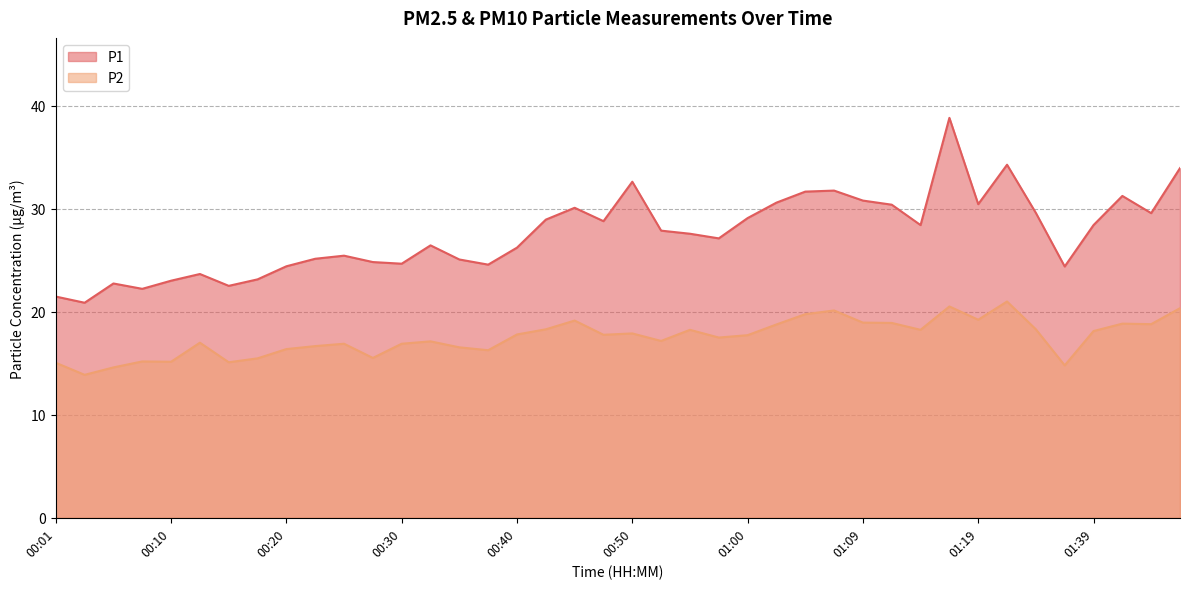

Reading left to right, what are all the values shown in this chart?

P1: 00:01=21.5	00:03=20.9	00:05=22.8	00:08=22.2	00:10=23.0	00:13=23.7	00:15=22.5	00:18=23.1	00:20=24.4	00:23=25.1	00:25=25.4	00:28=24.8	00:30=24.7	00:32=26.4	00:35=25.1	00:37=24.6	00:40=26.2	00:42=28.9	00:45=30.1	00:47=28.8	00:50=32.6	00:52=27.9	00:55=27.6	00:57=27.1	01:00=29.1	01:02=30.6	01:05=31.7	01:07=31.8	01:09=30.8	01:12=30.4	01:14=28.4	01:17=38.8	01:19=30.4	01:22=34.3	01:24=29.6	01:37=24.4	01:39=28.4	01:42=31.2	01:44=29.6	01:46=34.0
P2: 00:01=15.1	00:03=13.9	00:05=14.6	00:08=15.2	00:10=15.2	00:13=17.0	00:15=15.1	00:18=15.5	00:20=16.4	00:23=16.7	00:25=16.9	00:28=15.5	00:30=16.9	00:32=17.1	00:35=16.6	00:37=16.3	00:40=17.8	00:42=18.3	00:45=19.1	00:47=17.8	00:50=17.9	00:52=17.2	00:55=18.2	00:57=17.5	01:00=17.7	01:02=18.8	01:05=19.8	01:07=20.1	01:09=18.9	01:12=18.9	01:14=18.2	01:17=20.5	01:19=19.2	01:22=21.0	01:24=18.3	01:37=14.8	01:39=18.1	01:42=18.9	01:44=18.8	01:46=20.4